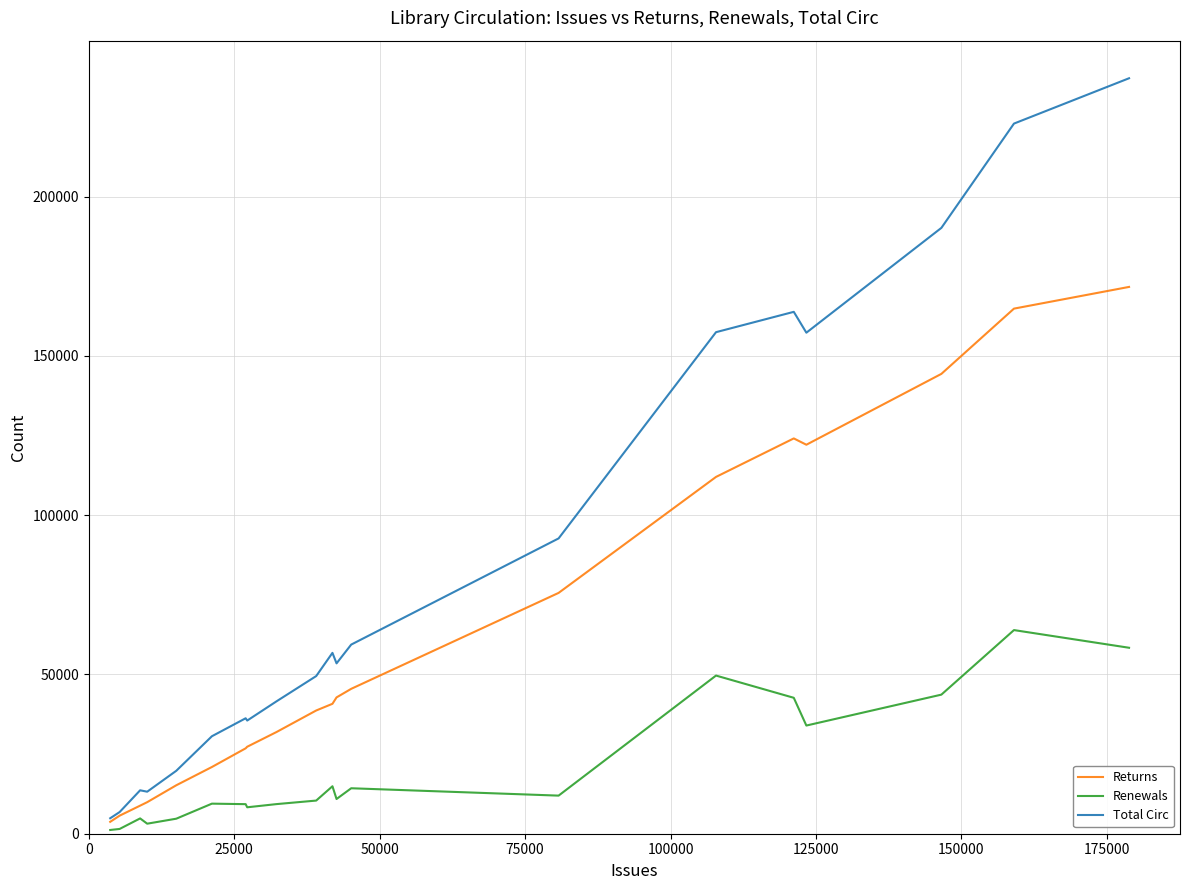

What is the difference between the maximum and minimum values in the Total Circ series?

232332